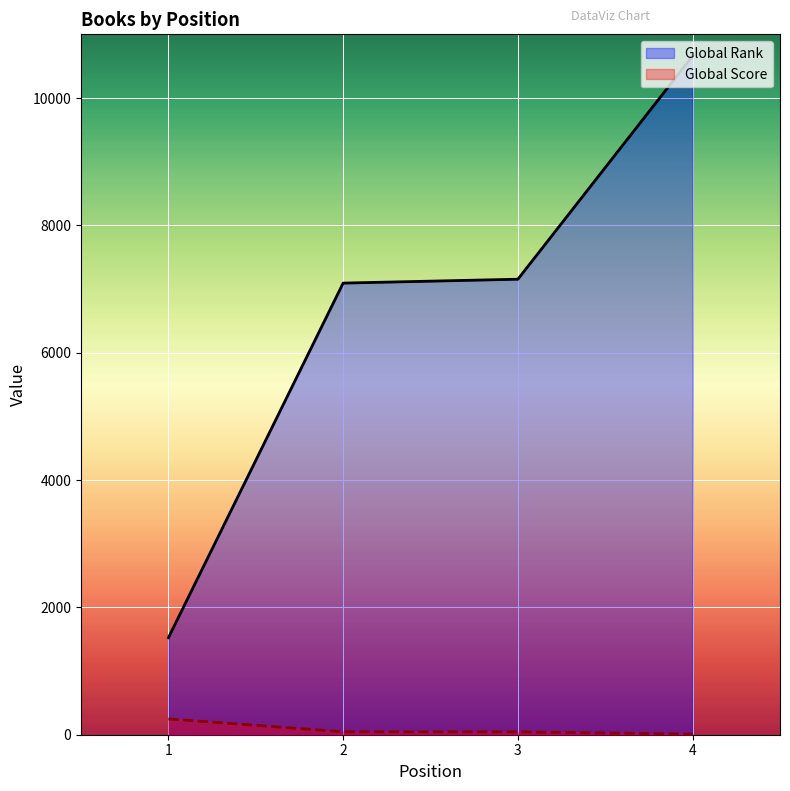

What is the average value of the Global Rank series?

6608